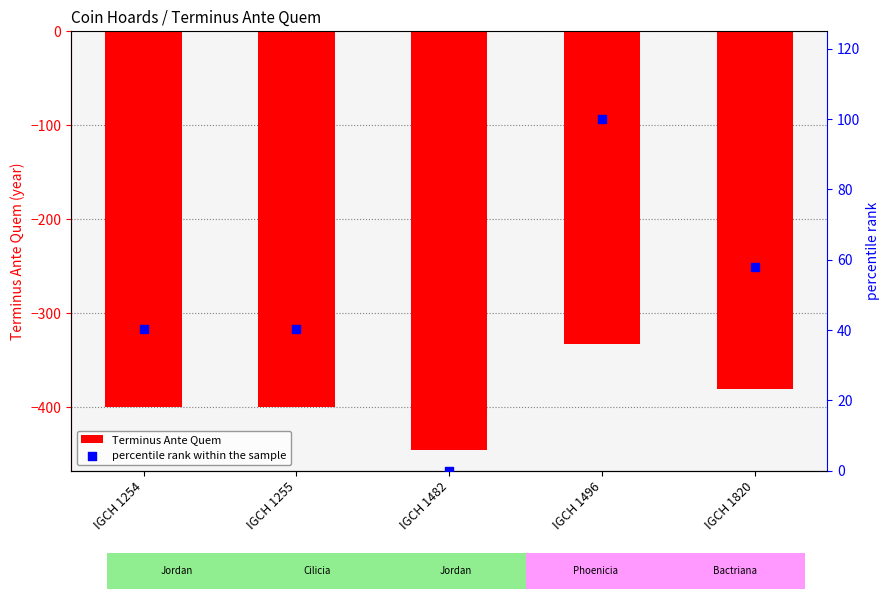

At how many categories does at least one series exceed -52?

5